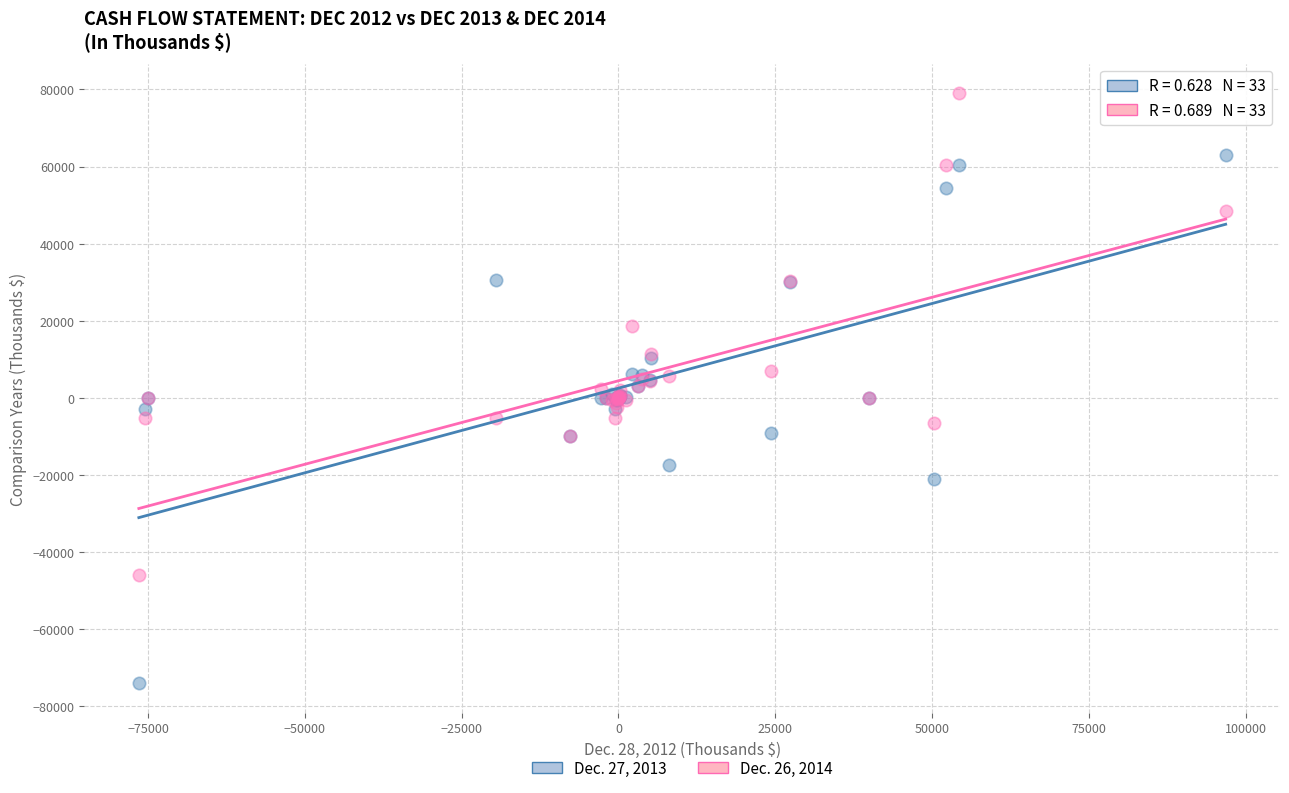

Which series has the largest Y range (max minus min)?

Dec. 27, 2013